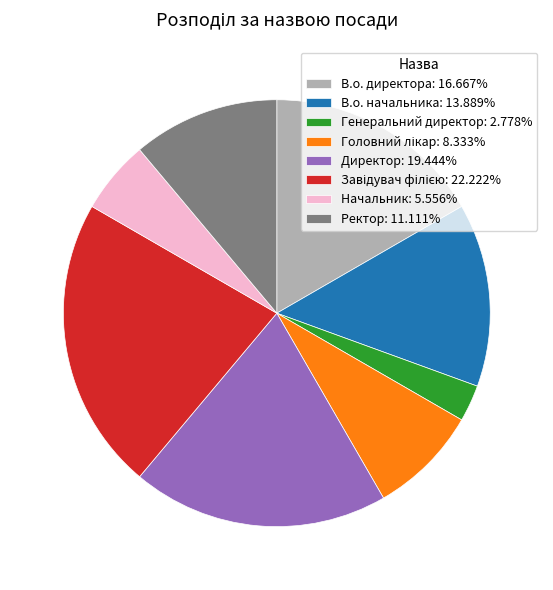

Is it true that Ректор is 11% of the pie?

True